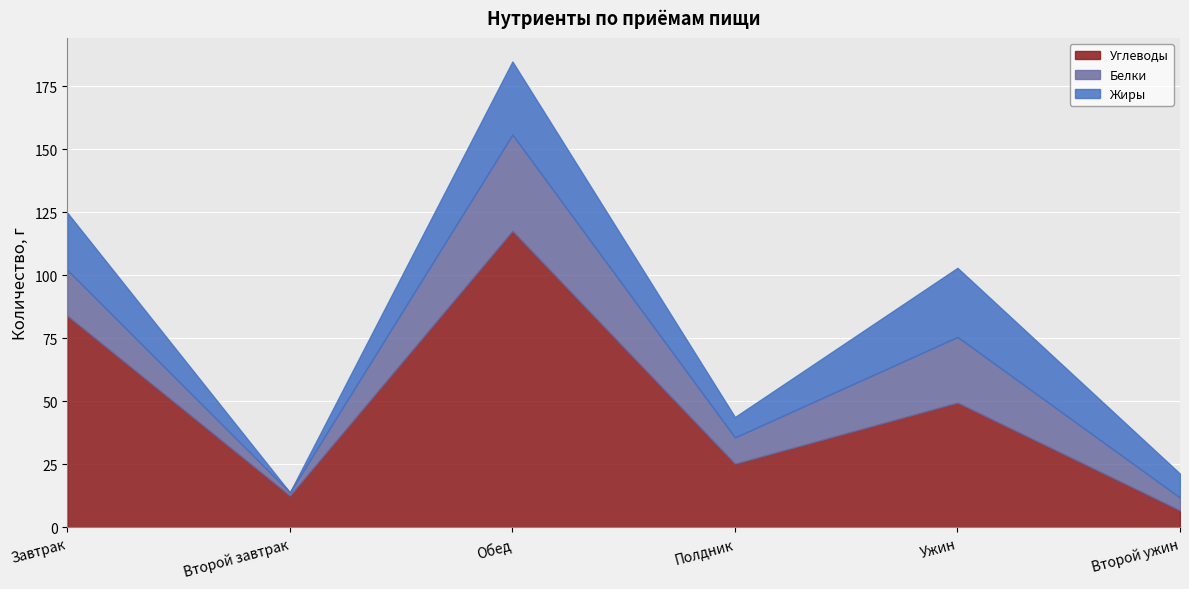

List the series in order of their peak value, lowest first.

Жиры, Белки, Углеводы